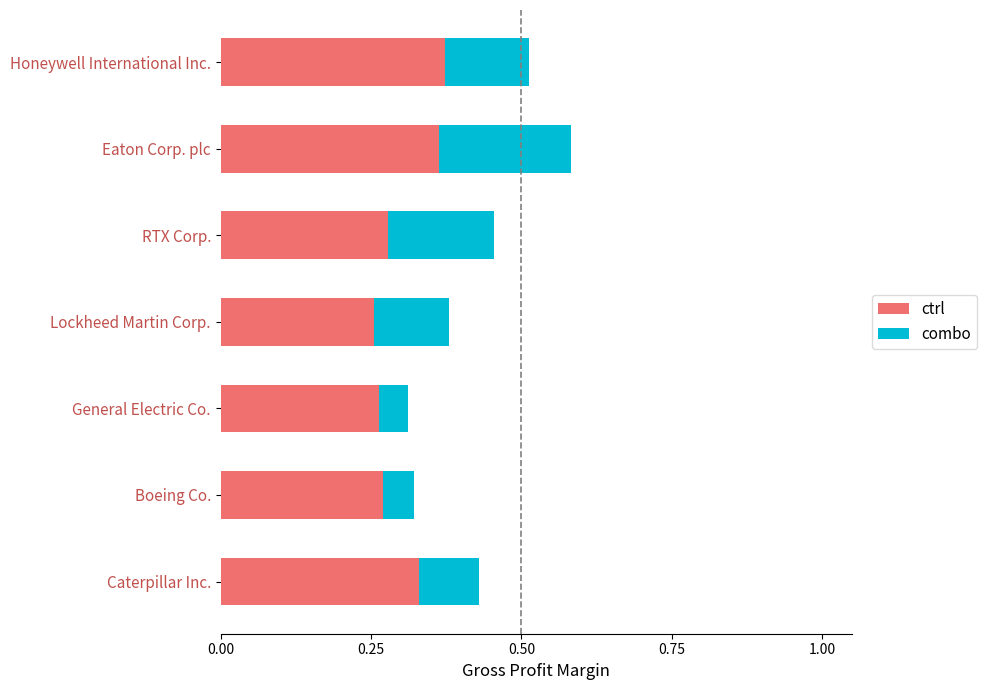

What is the sum of the ctrl values at Honeywell International Inc. and RTX Corp.?

0.7